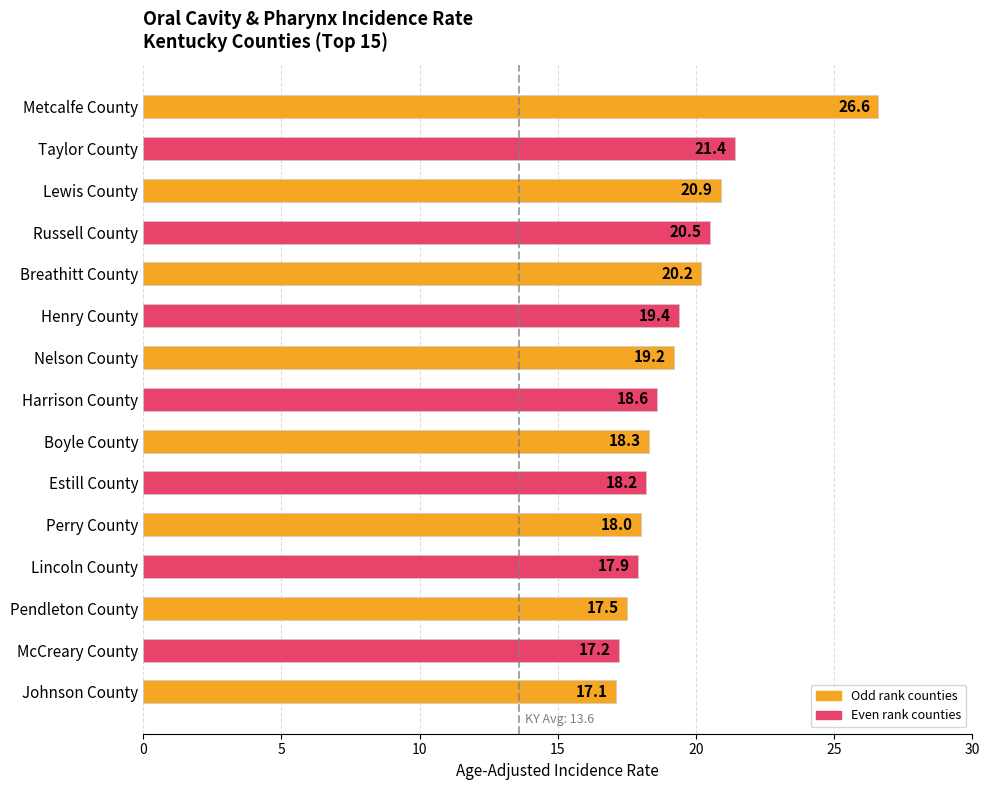

Where is the data nearest to the value 21?

Lewis County